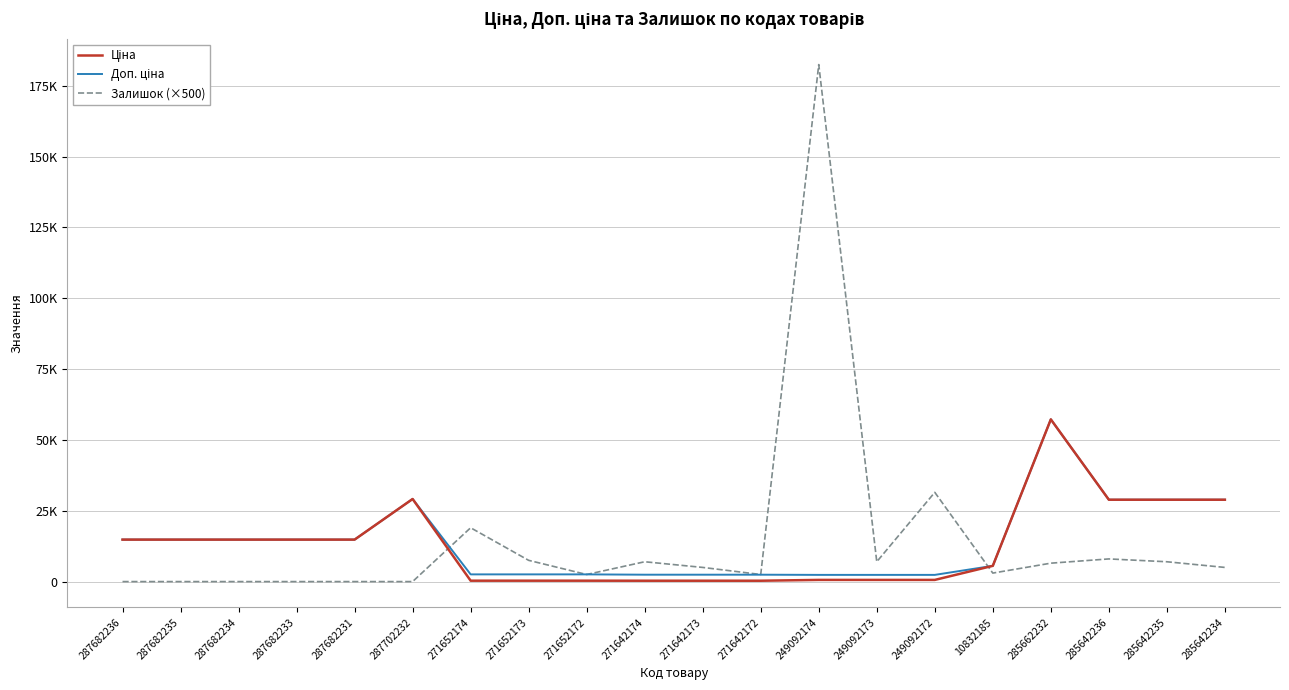

Does the chart display data point markers on the line(s)?

No